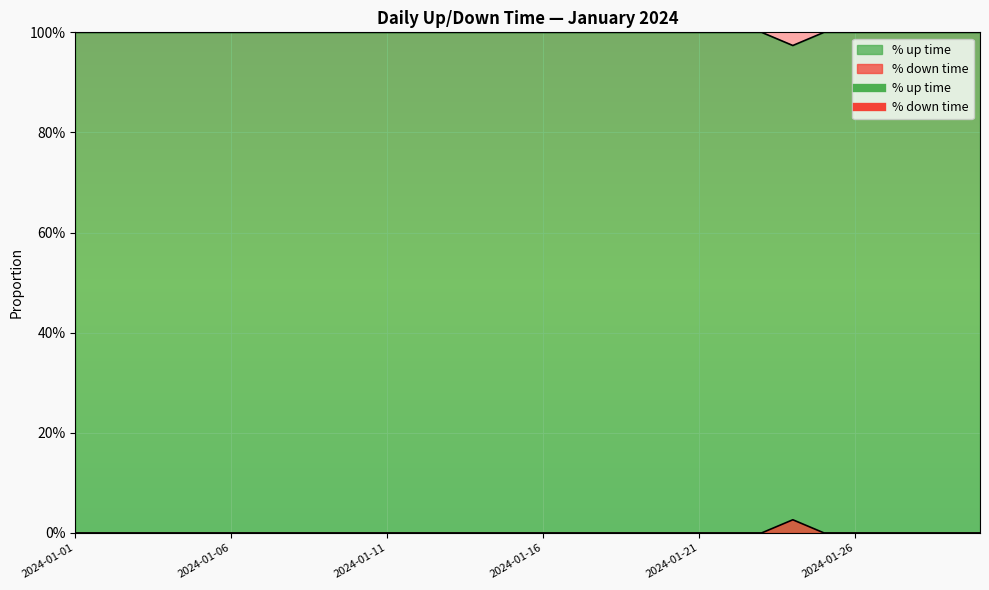

What is the value of the % up time point at the 2nd from the left?

1.0